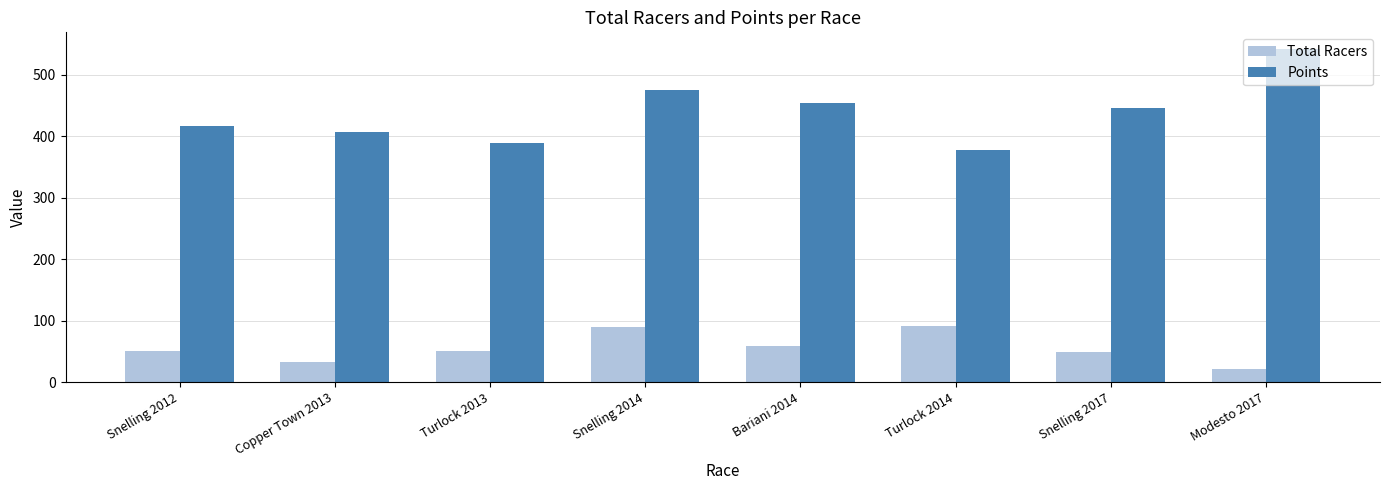

What is the difference between the maximum and minimum values in the Total Racers series?

69.0